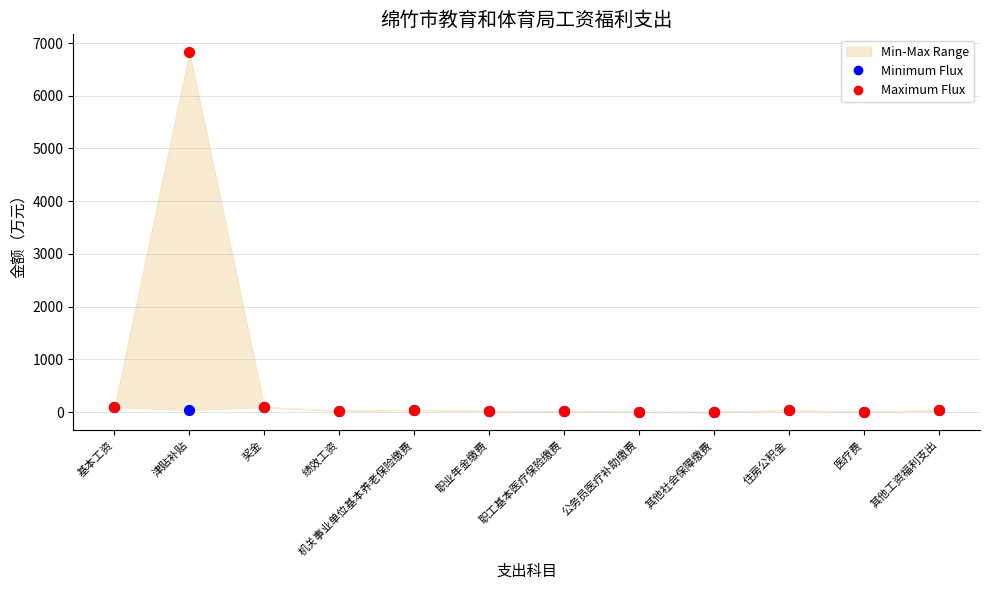

Which series contains the lowest Y value?

Minimum Flux